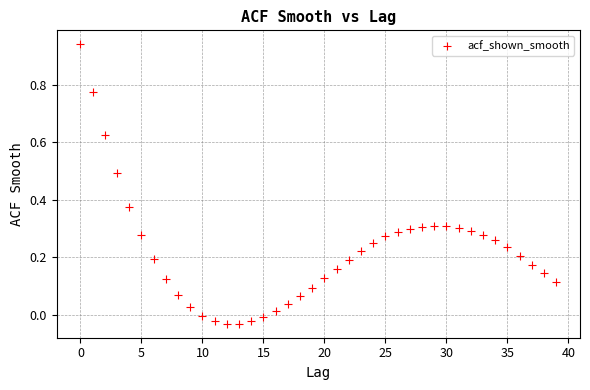

What is the range of Y values (max minus min)?

1.0